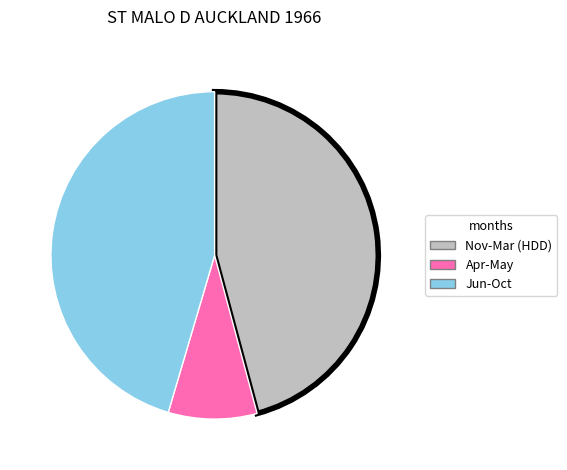

Is there a majority slice in this chart?

No